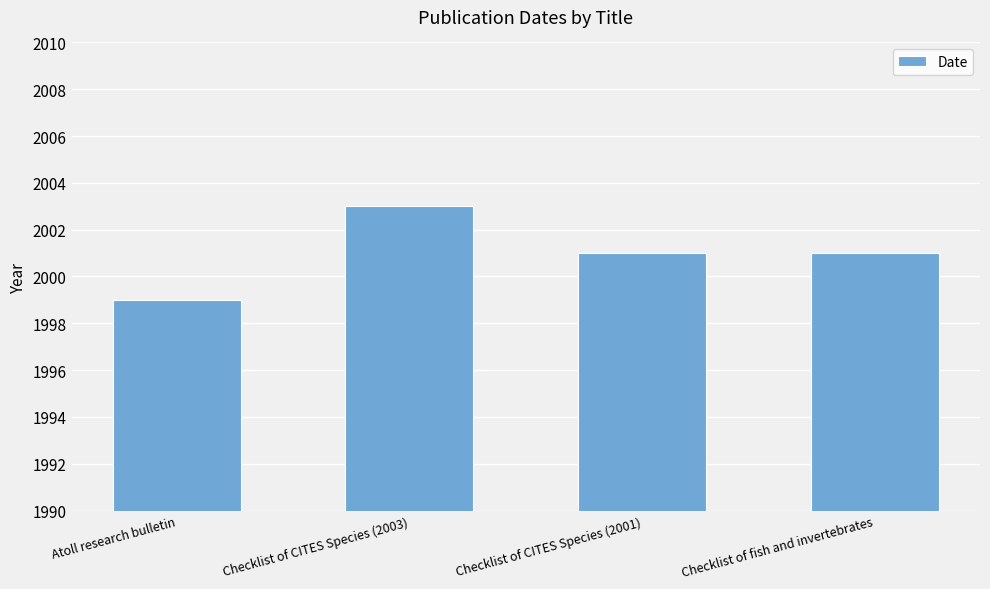

True or false: the data shows 3298 at Checklist of CITES Species (2001).

False